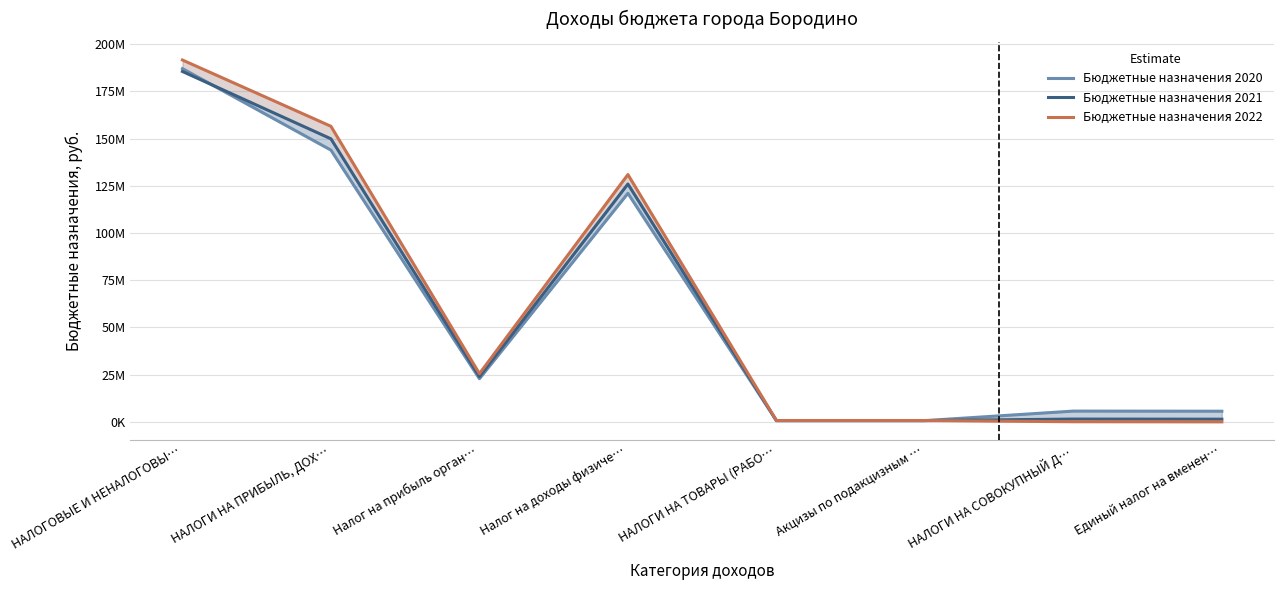

What is the total value across all series at НАЛОГИ НА ТОВАРЫ (РАБО…?

2153000.0